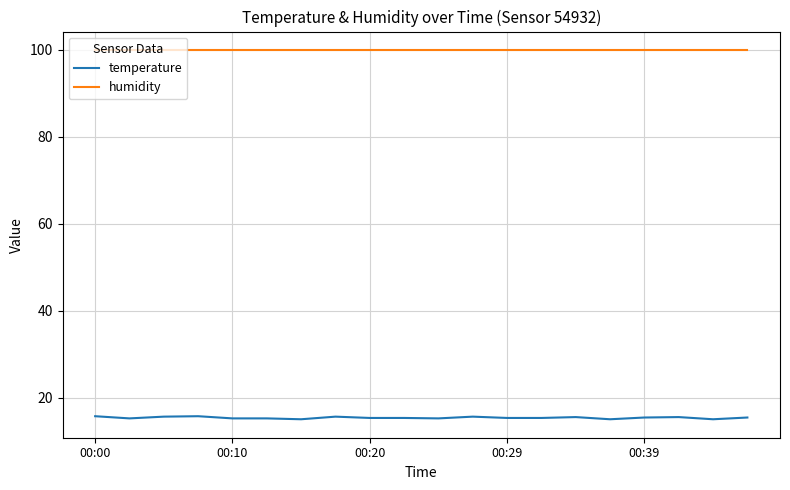

Rank the series by their maximum value, from highest to lowest.

humidity, temperature